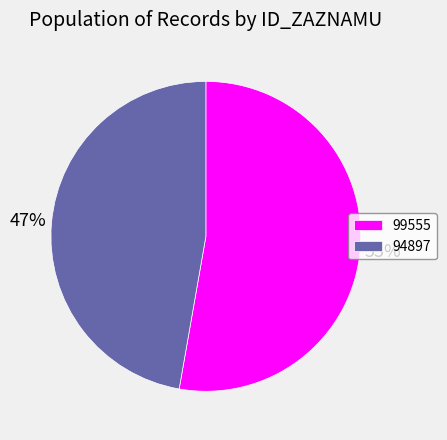

True or false: 99555 accounts for 53% of the total.

True